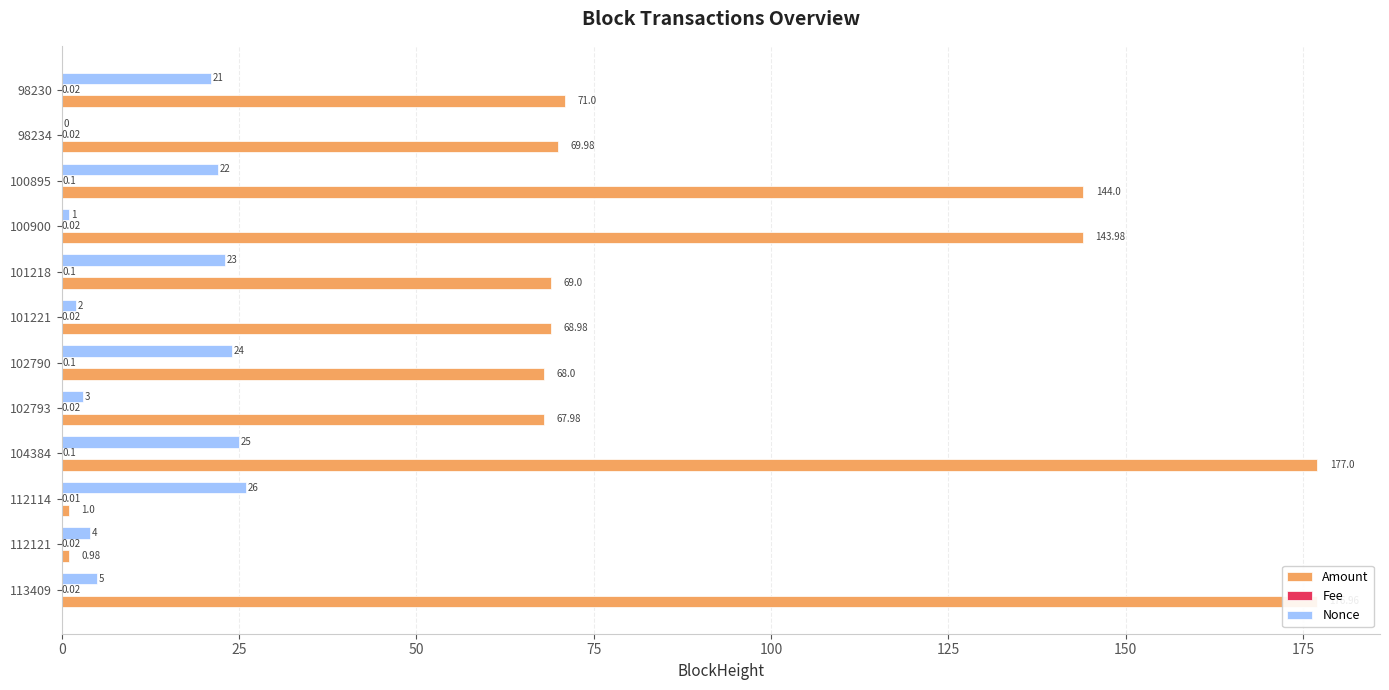

What is the sum of all Nonce values?

156.0